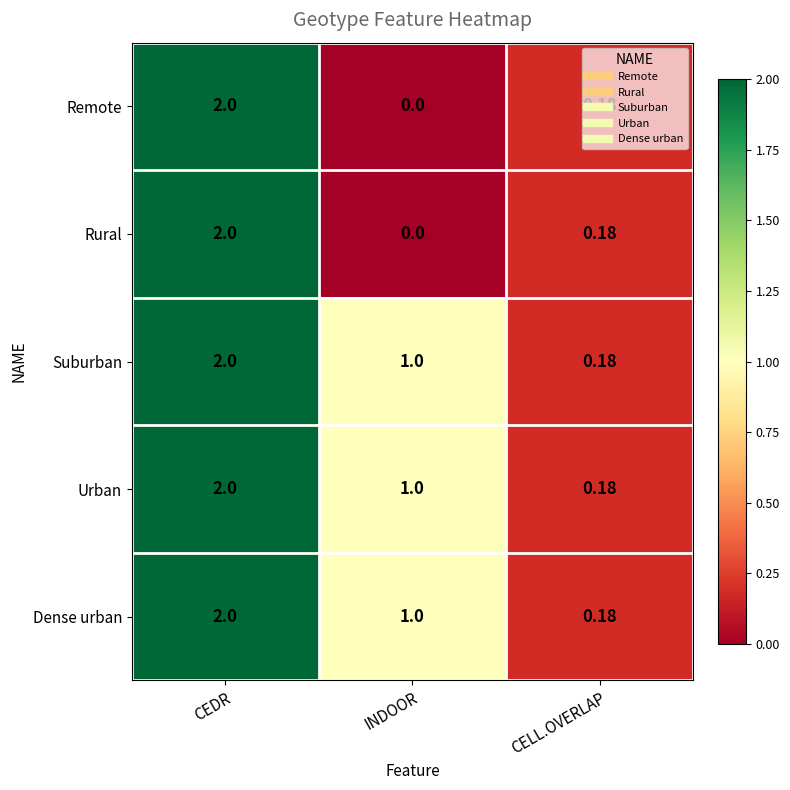

List the labels in order of Dense urban value, largest first.

CEDR, INDOOR, CELL.OVERLAP